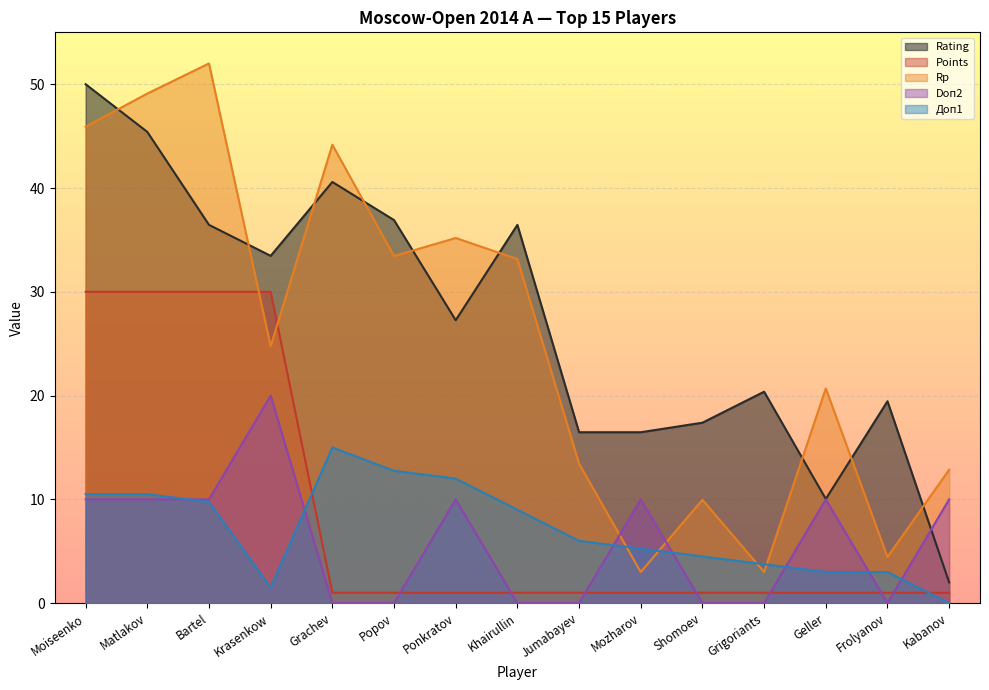

List the series in order of their peak value, highest first.

Rp, Rating, Points, Doп2, Доп1